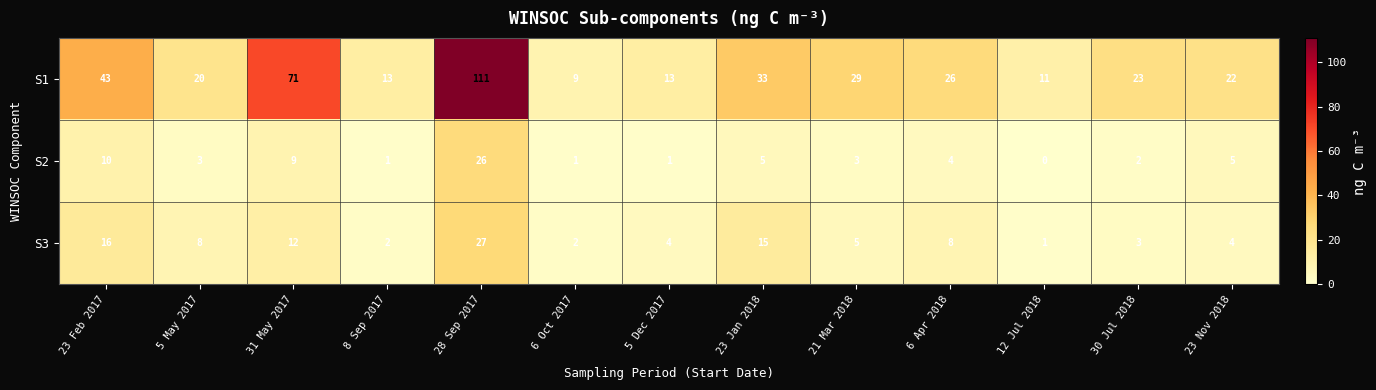

Read the S3 value at 21 Mar 2018.

5